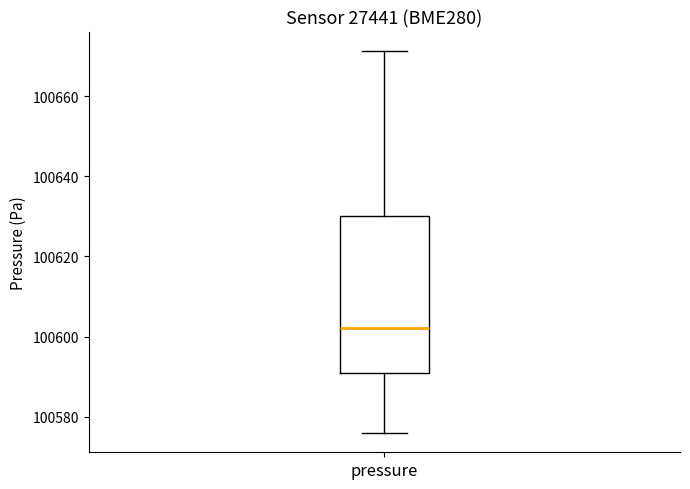

Transcribe this box plot: give where the median line is, the range the box spans, and where the two whiskers end, as read against the y-axis. The values are not printed on the chart, so give them approximately, as read against the axis.

median 100602, box 100590 to 100630, whiskers 100576 to 100672